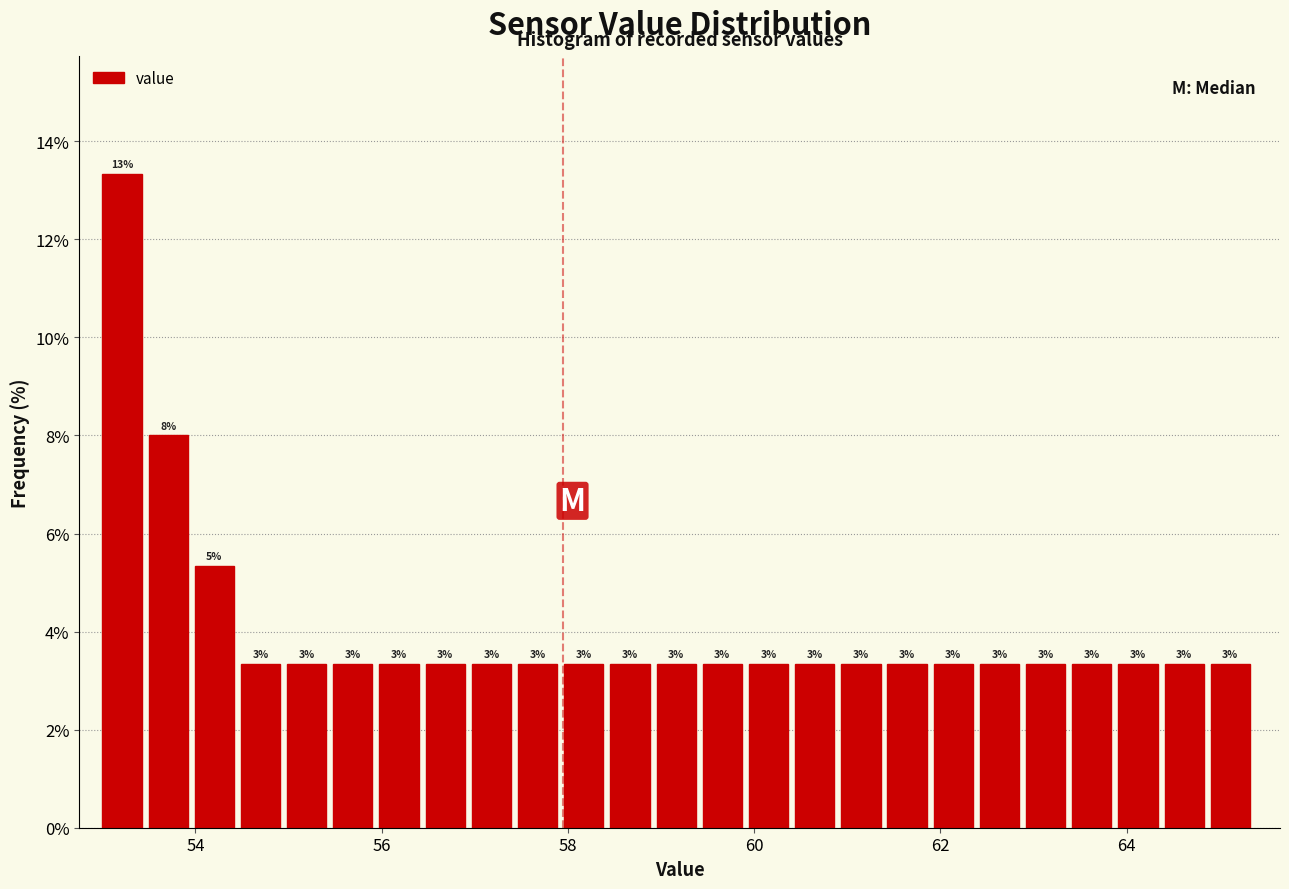

Read against the x-axis, roughly where is the centre of the tallest bar?

53.2